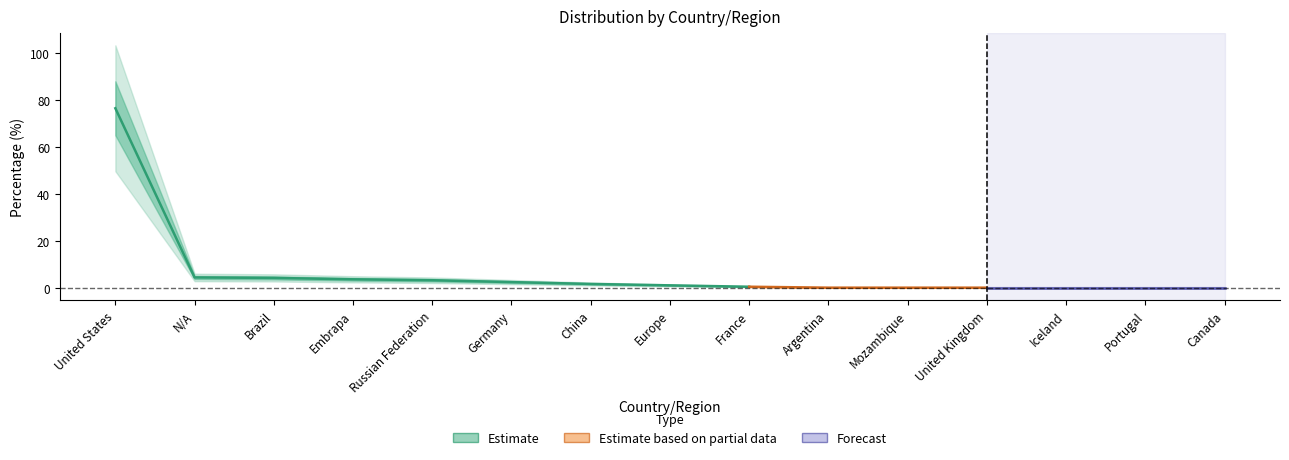

Rank the categories by value from highest to lowest.

United States, N/A, Brazil, Embrapa, Russian Federation, Germany, China, Europe, France, Argentina, Mozambique, United Kingdom, Iceland, Portugal, Canada